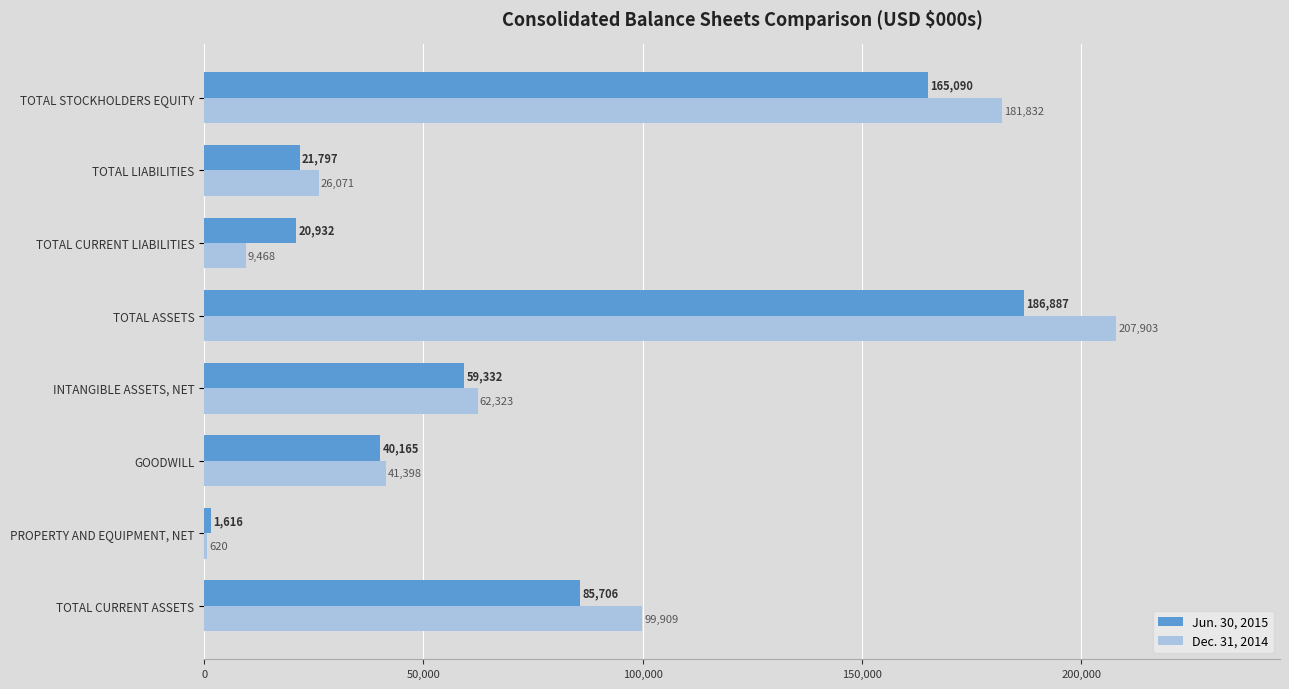

Which series has the largest total across all categories?

Dec. 31, 2014